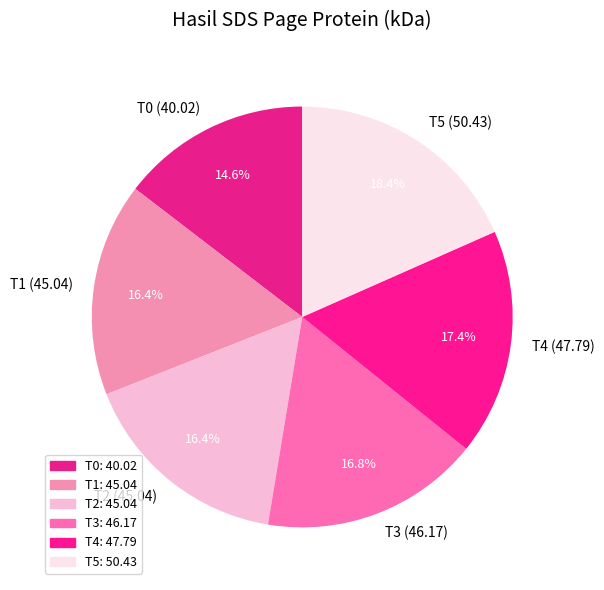

Is there a majority slice in this chart?

No